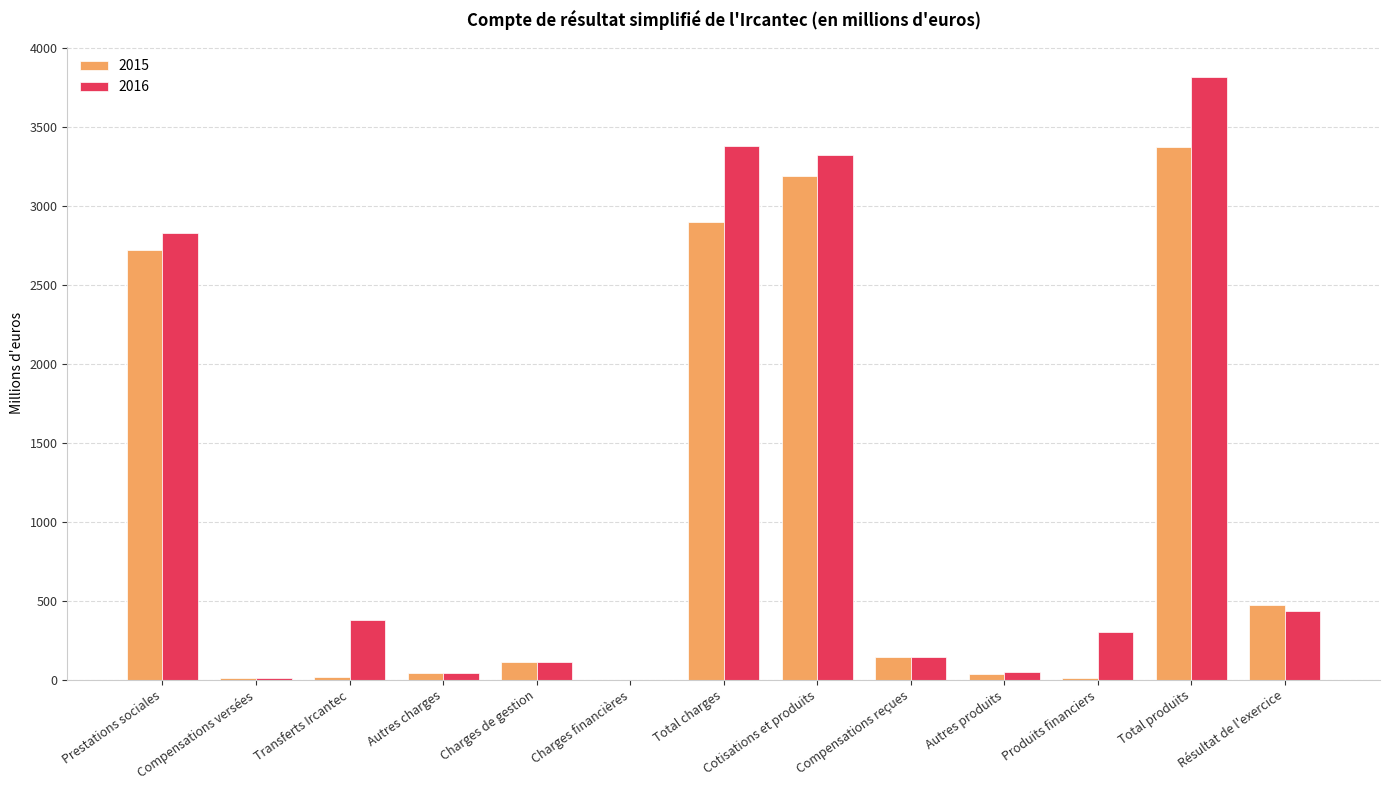

What is the approximate value of 2015 at Charges financières?

0.2